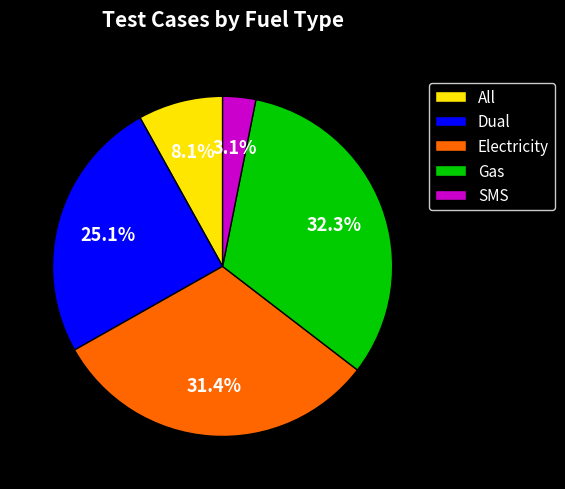

Does any single category account for the majority?

No